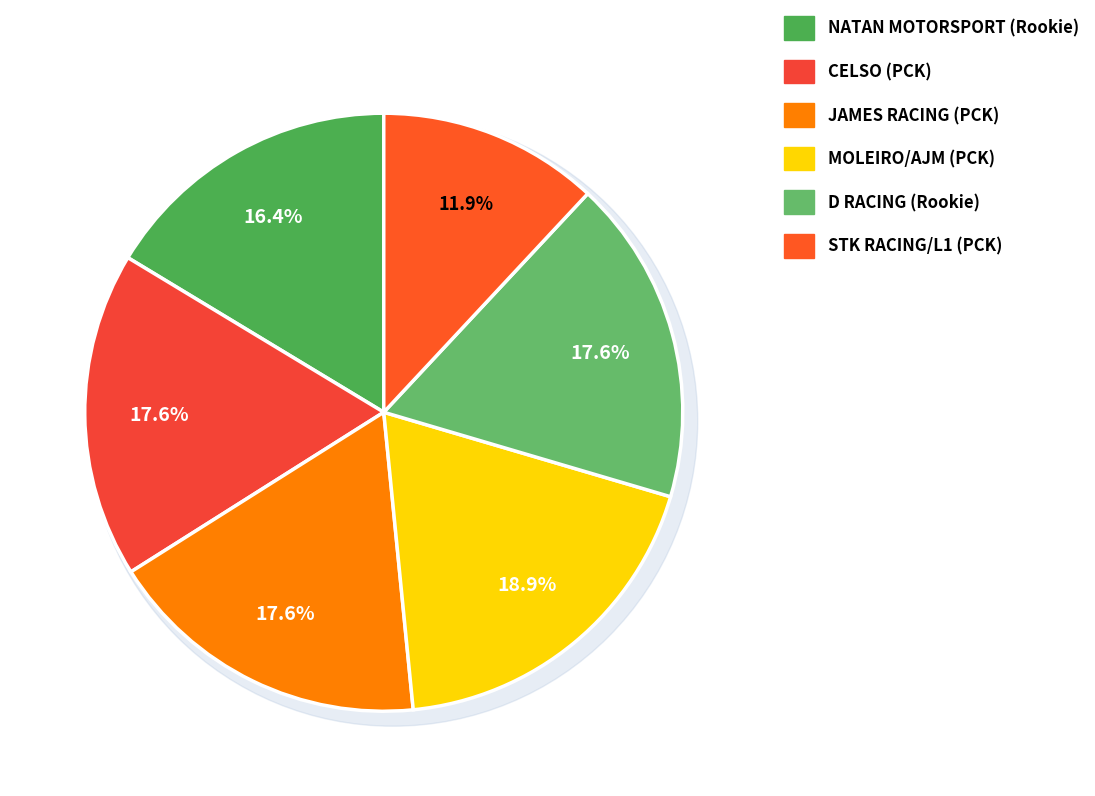

Is it true that JAMES RACING (PCK) is 18% of the pie?

True